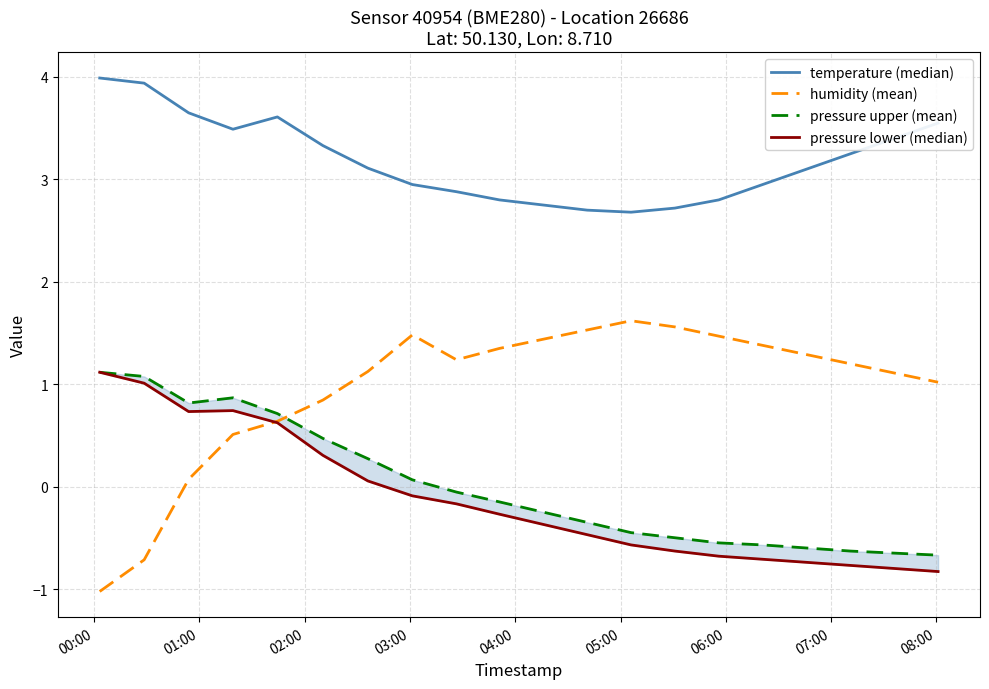

Reading left to right, transcribe all the data shown in this chart.

temperature (median): 4.0	3.9	3.6	3.5	3.6	3.3	3.1	3.0	2.9	2.8	2.8	2.7	2.7	2.7	2.8	3.0	3.1	3.2	3.4	3.5
humidity (mean): -1.0	-0.7	0.1	0.5	0.6	0.8	1.1	1.5	1.2	1.3	1.4	1.5	1.6	1.6	1.5	1.4	1.3	1.2	1.1	1.0
pressure upper (mean): 1.1	1.1	0.8	0.9	0.7	0.5	0.3	0.1	-0.1	-0.1	-0.2	-0.3	-0.4	-0.5	-0.5	-0.6	-0.6	-0.6	-0.6	-0.7
pressure lower (median): 1.1	1.0	0.7	0.7	0.6	0.3	0.1	-0.1	-0.2	-0.3	-0.4	-0.5	-0.6	-0.6	-0.7	-0.7	-0.7	-0.8	-0.8	-0.8